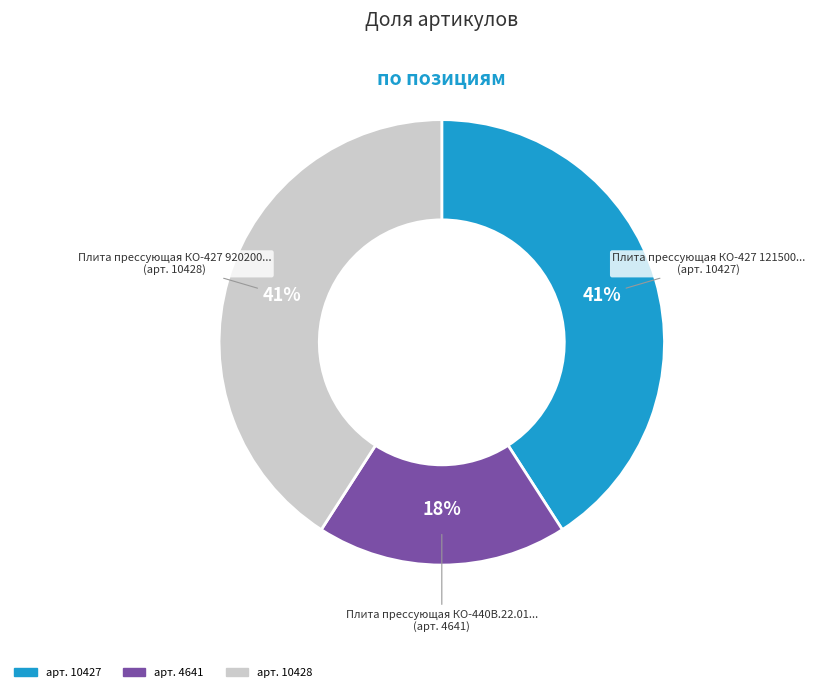

To the nearest percent, what is the difference between the largest and smallest slice percentages?

23%